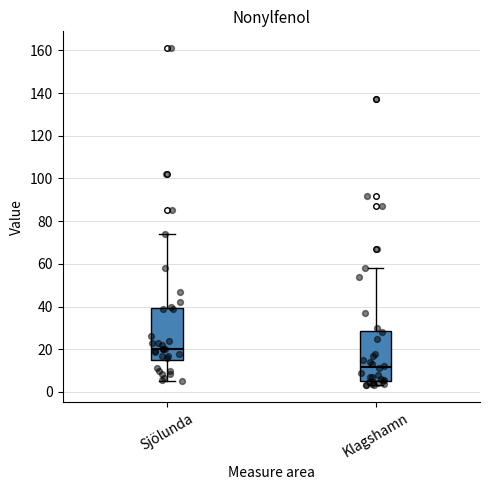

Reading left to right, transcribe this box plot: for each box, give where its median line is, the range the box spans, and where its two whiskers end, as read against the y-axis. The values are not printed on the chart, so give them approximately, as read against the axis.

Sjölunda: median 20, box 14 to 40, whiskers 6 to 74
Klagshamn: median 12, box 6 to 28, whiskers 4 to 58